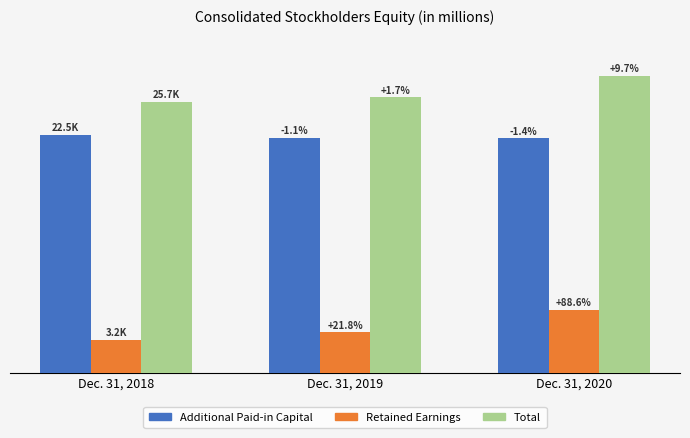

Are the bars horizontal?

No